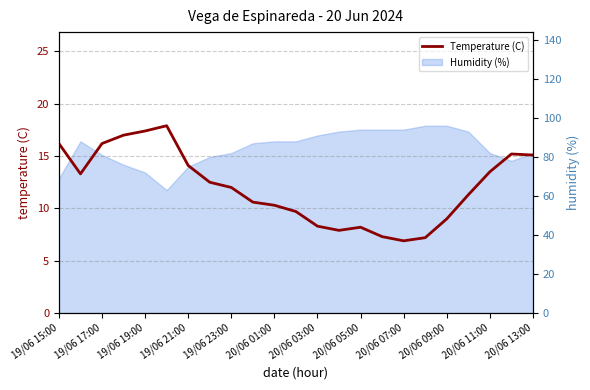

What is the label of the 17th point from the right?

19/06 21:00